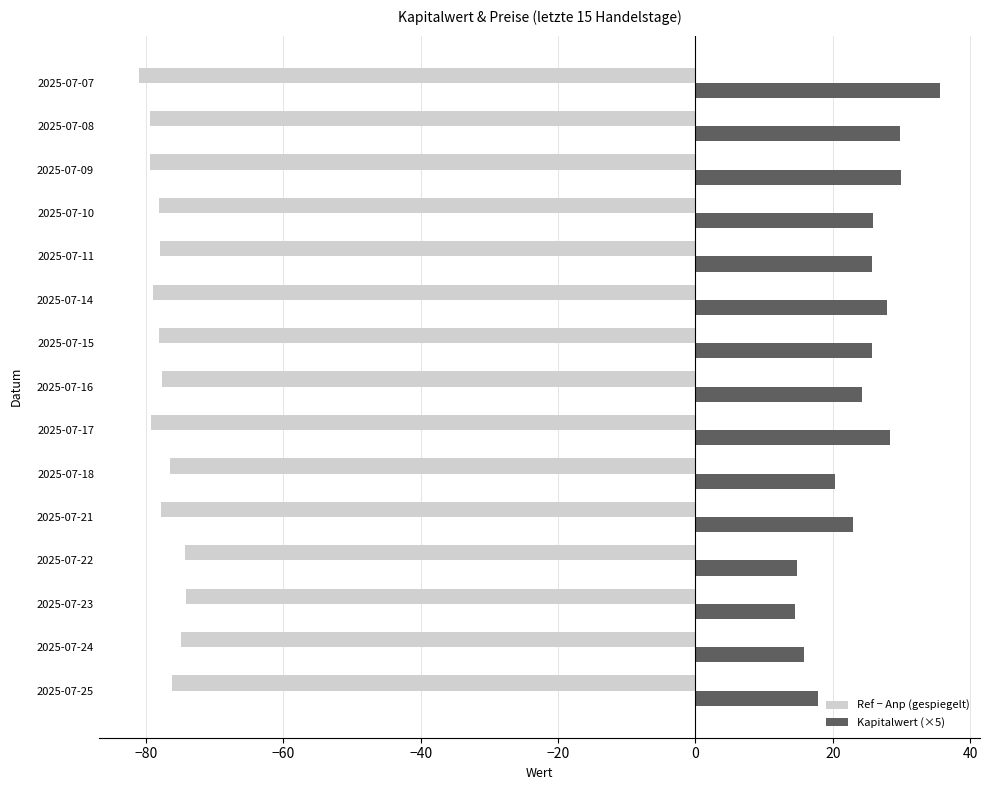

Rank the series by their maximum value, from highest to lowest.

Kapitalwert (×5), Ref − Anp (gespiegelt)